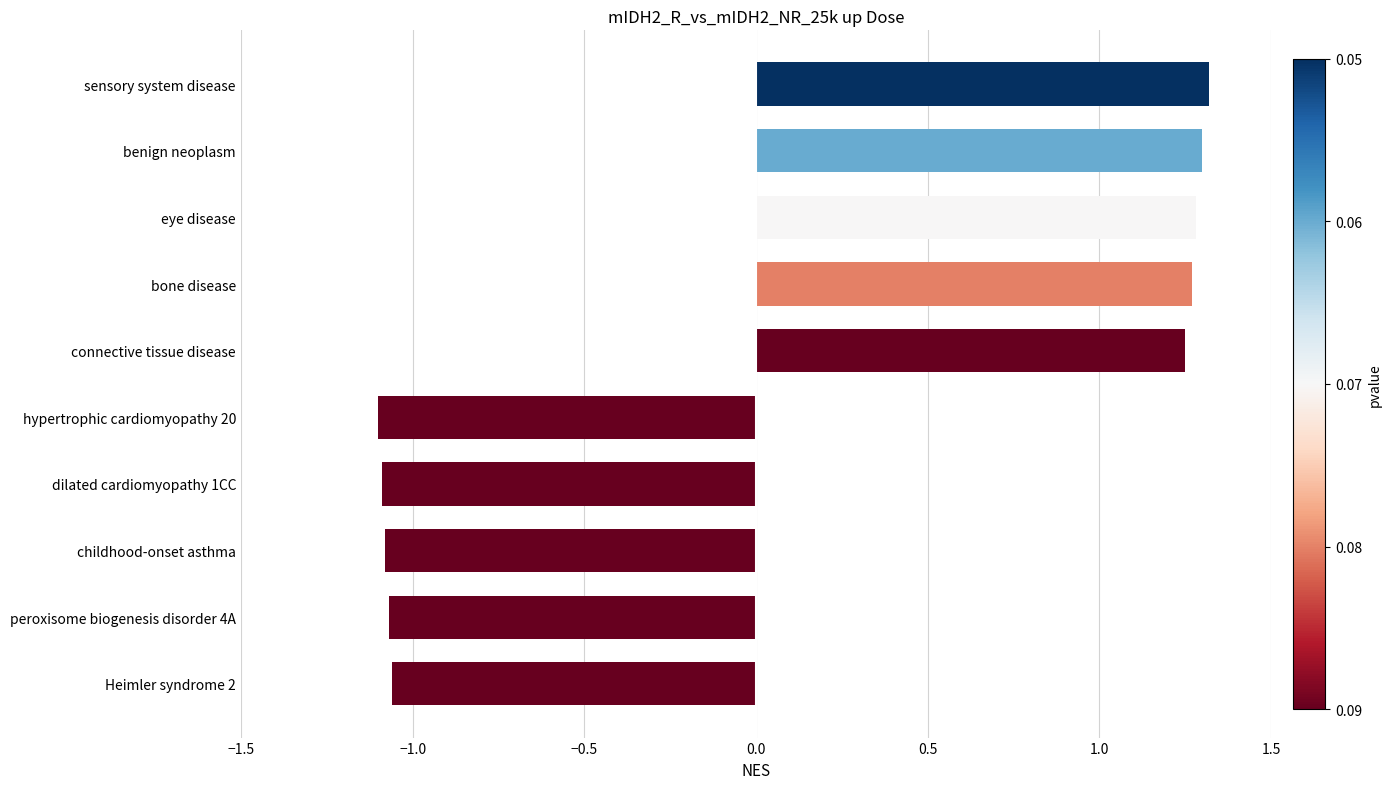

The value at sensory system disease is 1.3. True or false?

True